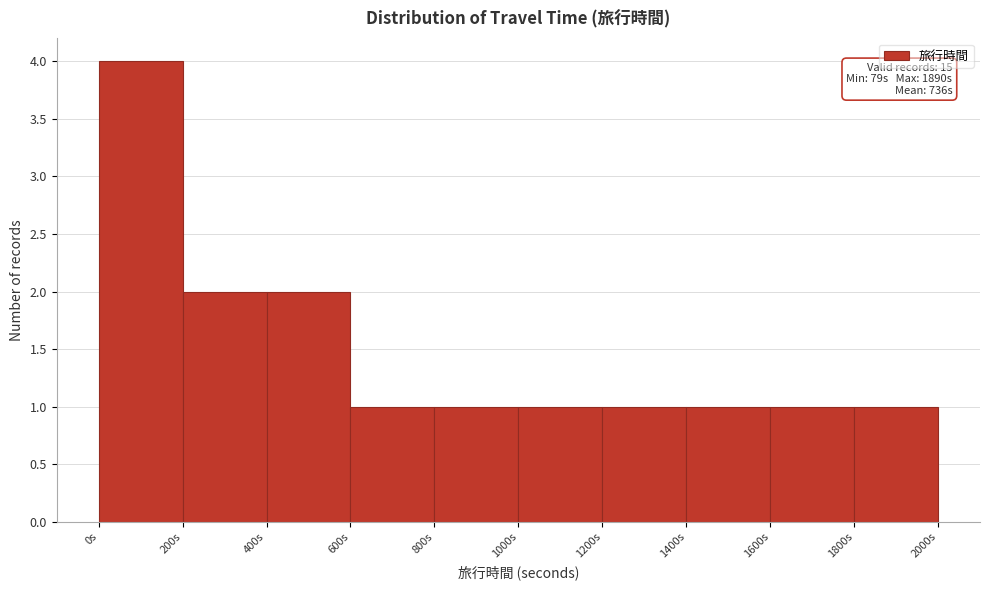

Over which range of the x-axis is the bar tallest?

0 to 200